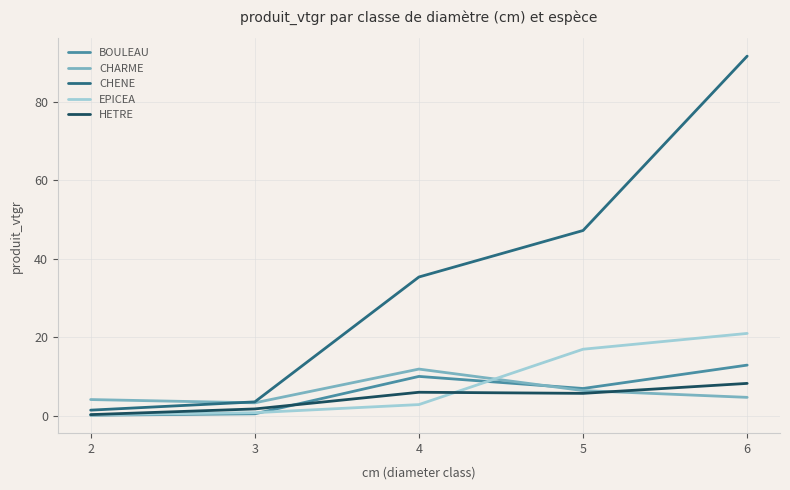

Which series has the largest total across all categories?

CHENE